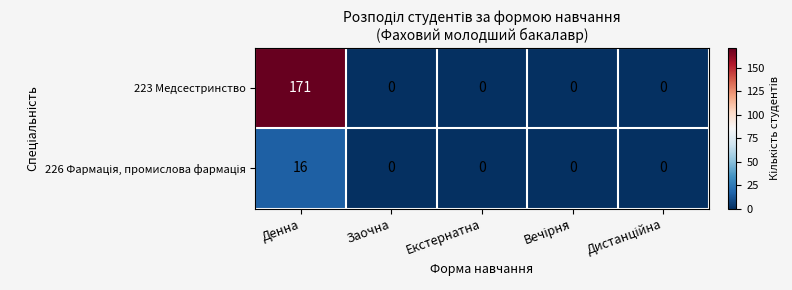

What is the average value of the 223 Медсестринство series?

34